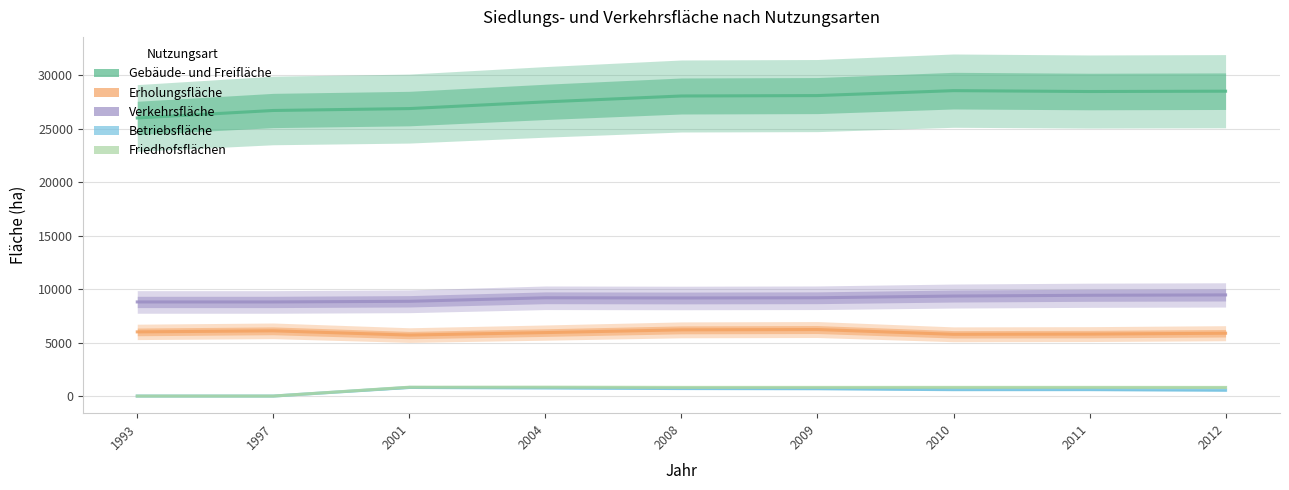

What is the value of the Betriebsfläche point at the 5th from the left?

701.0